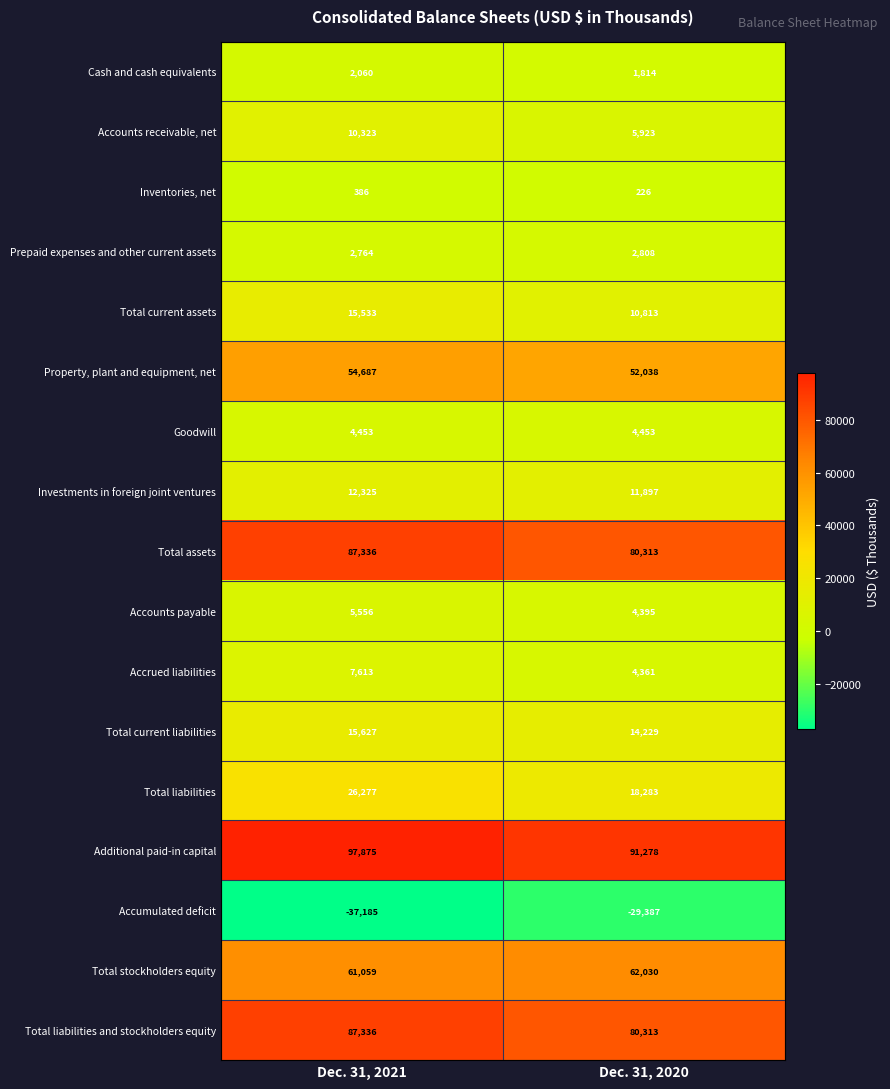

Rank the categories by Accounts payable value from highest to lowest.

Dec. 31, 2021, Dec. 31, 2020